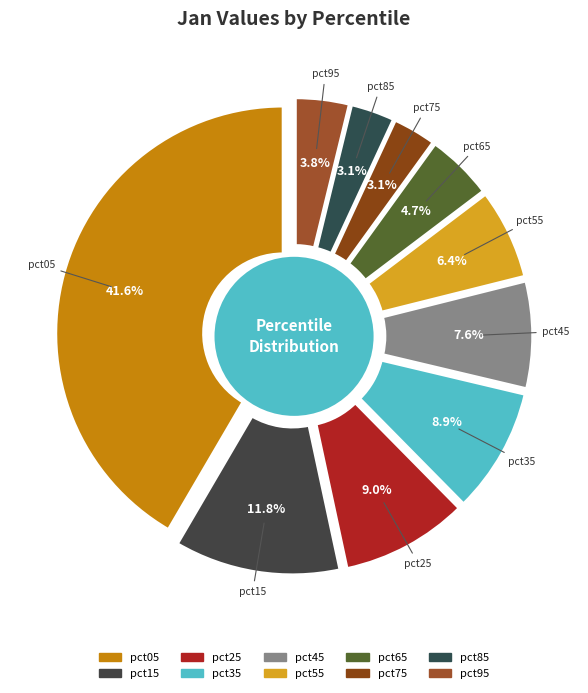

To the nearest percent, what is the difference between the pct45 and pct15 slice percentages?

4%